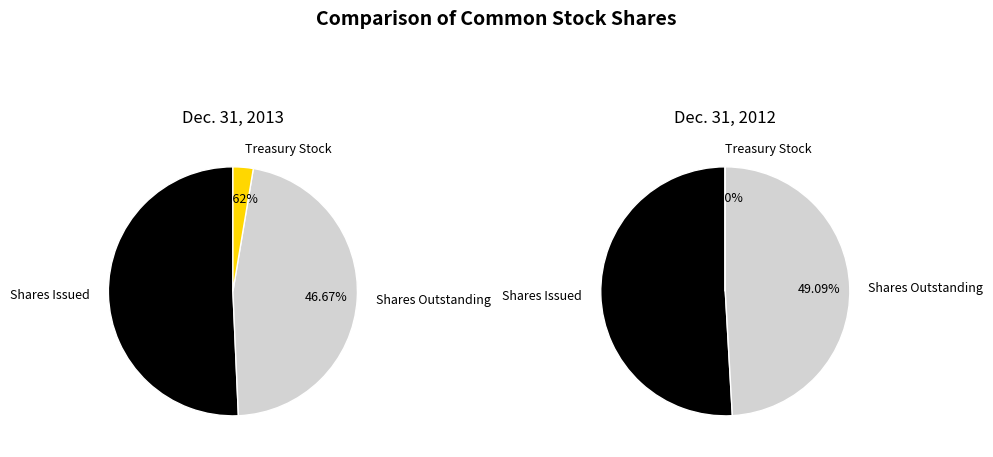

What is the difference between the highest and lowest values at Shares Outstanding?

1308655